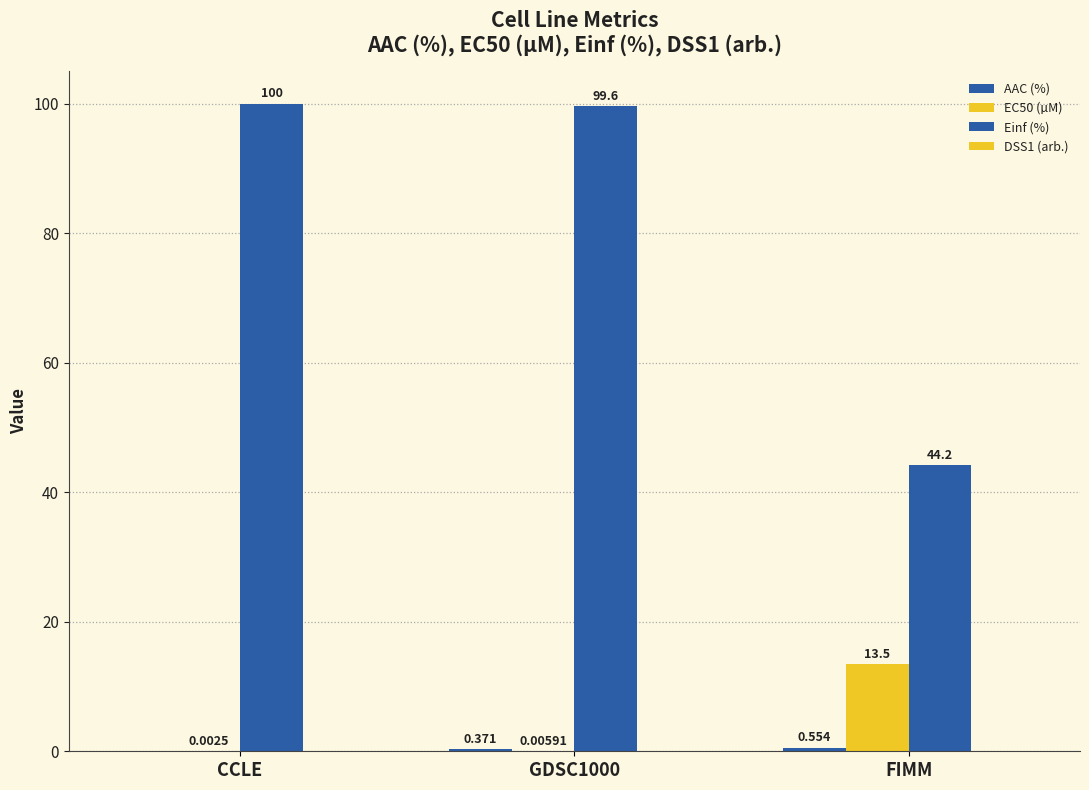

What is the spread (max minus min) of values at GDSC1000?

99.6